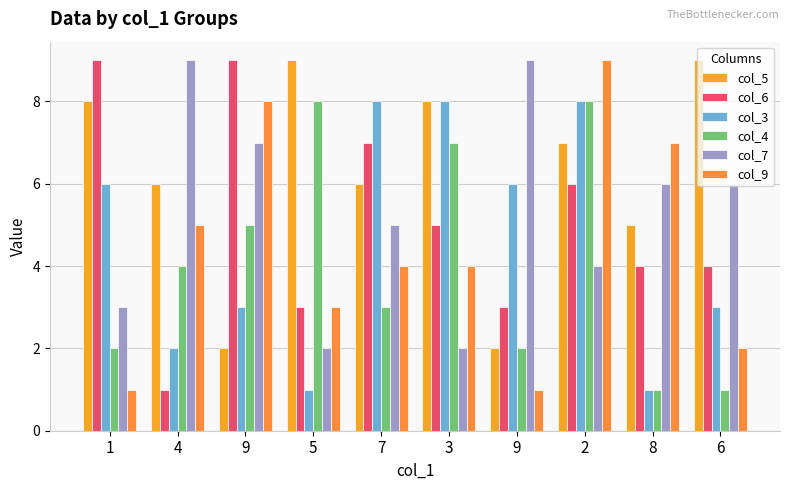

How many data points in col_4 are less than 4?

5